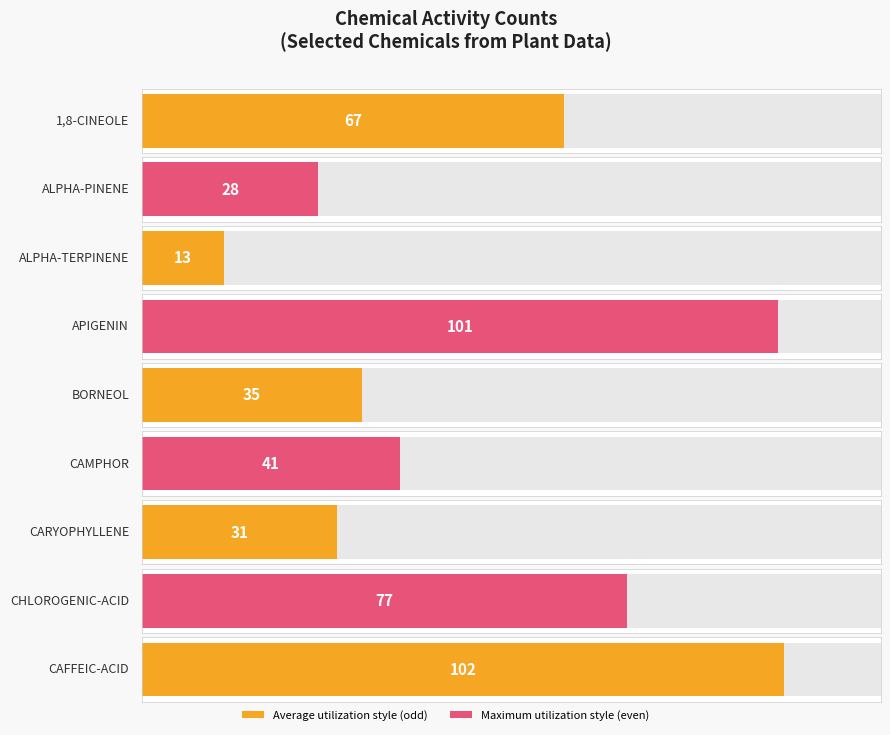

What is the average value?

55